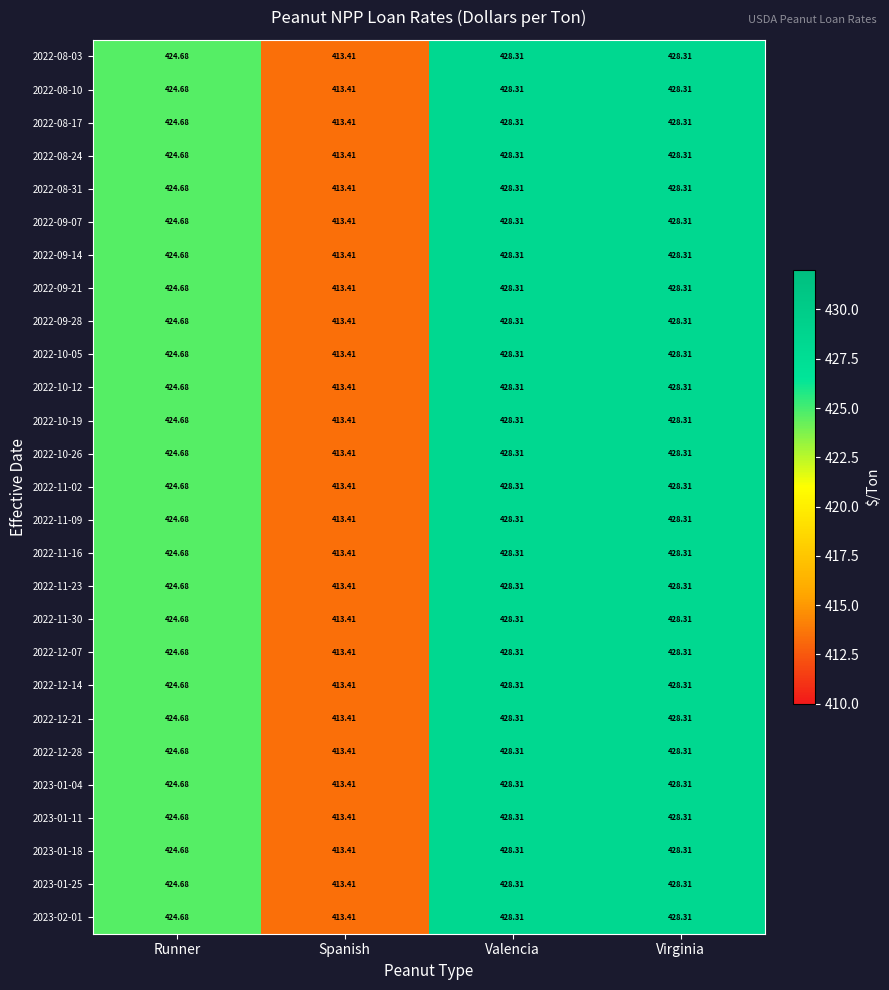

Where does the 2022-11-30 series first go above 428?

Valencia